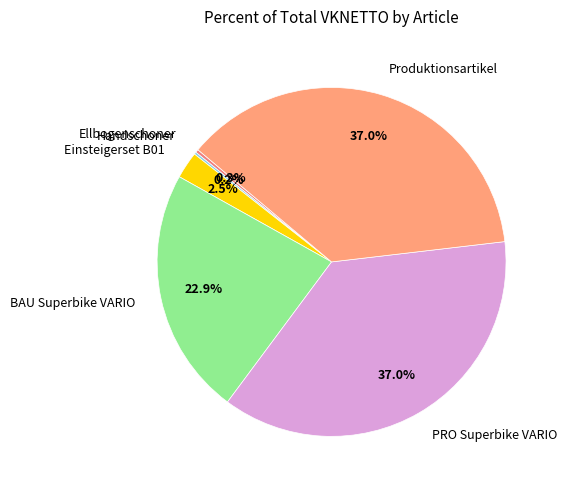

To the nearest percent, what is the average slice percentage?

17%